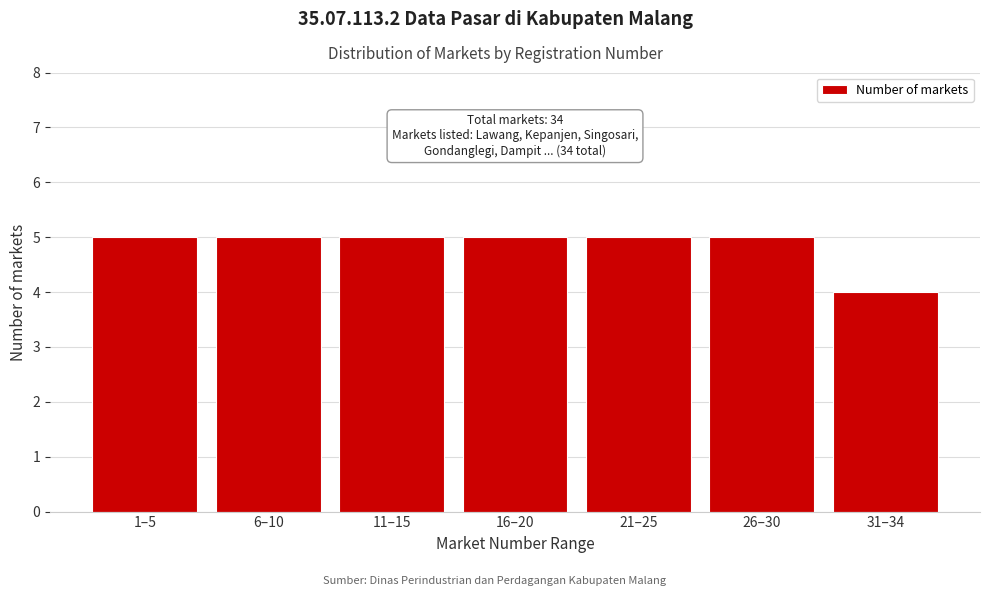

Reading right to left, transcribe all the data shown in this chart.

4	5	5	5	5	5	5